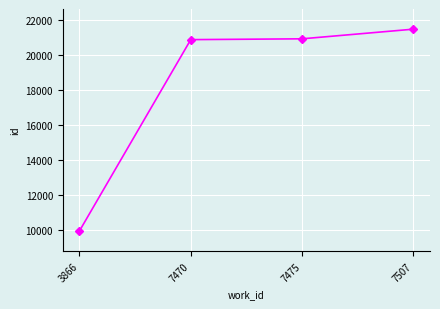

What is the difference between the maximum and second lowest values?

598